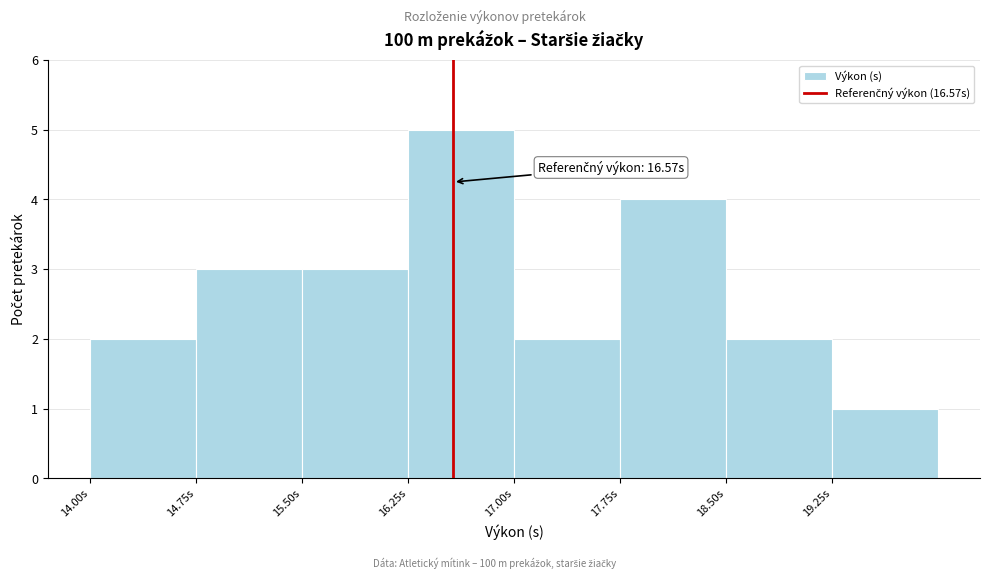

Over which range of the x-axis is the bar tallest?

16.25 to 17.00